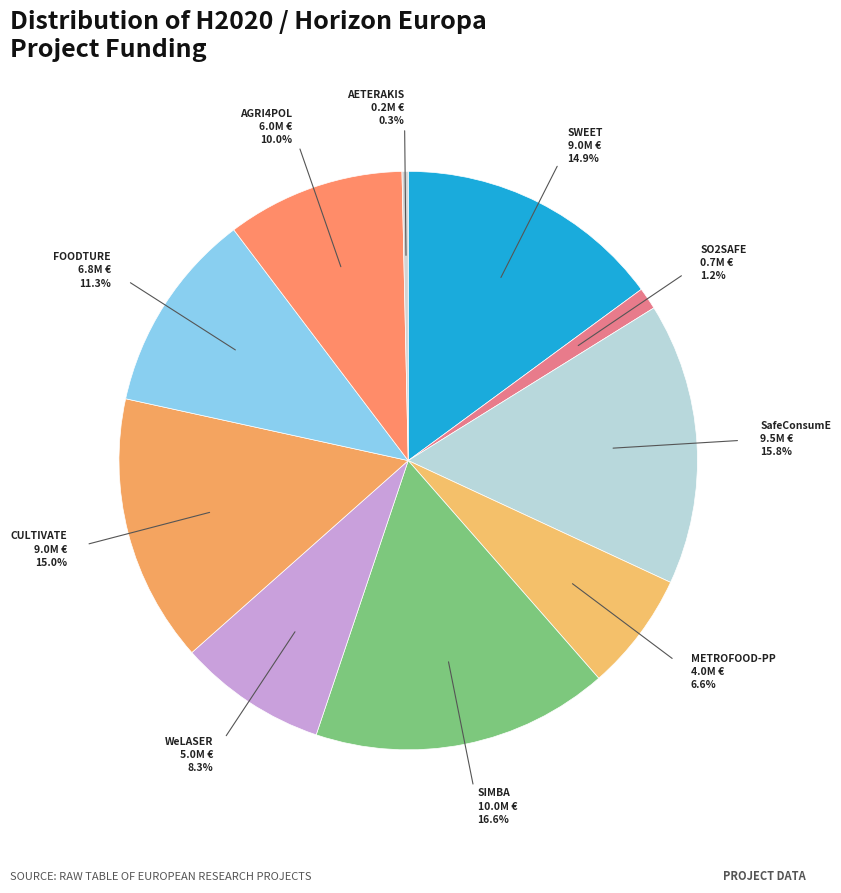

Count the number of slices in the pie.

10